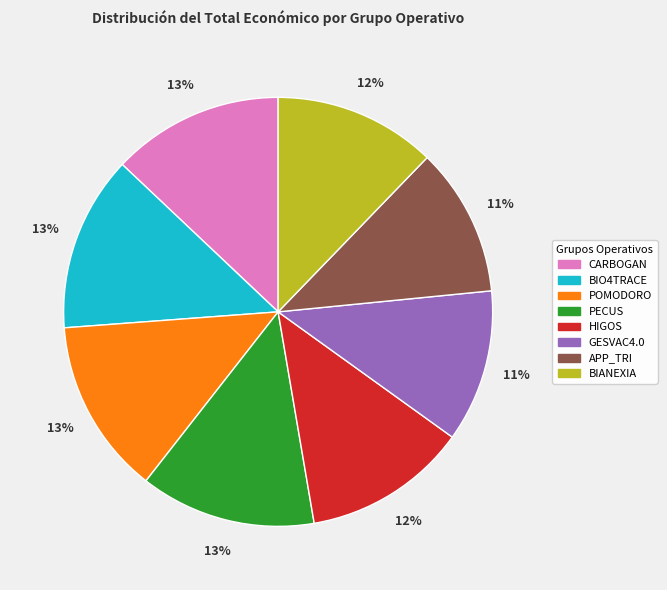

Do BIANEXIA and PECUS together represent more than half of the pie?

No